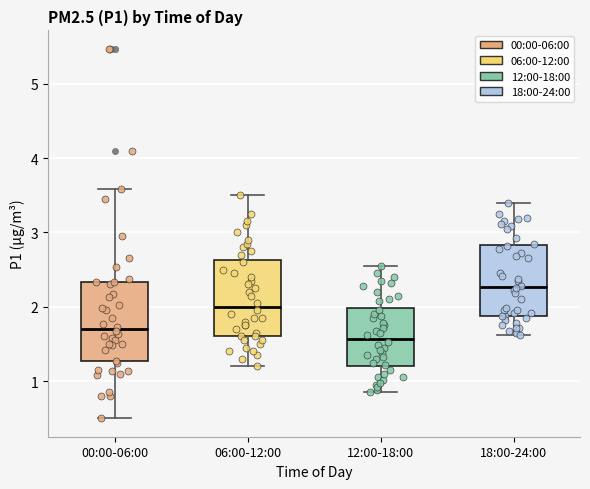

Which box's median line is the highest?

18:00-24:00